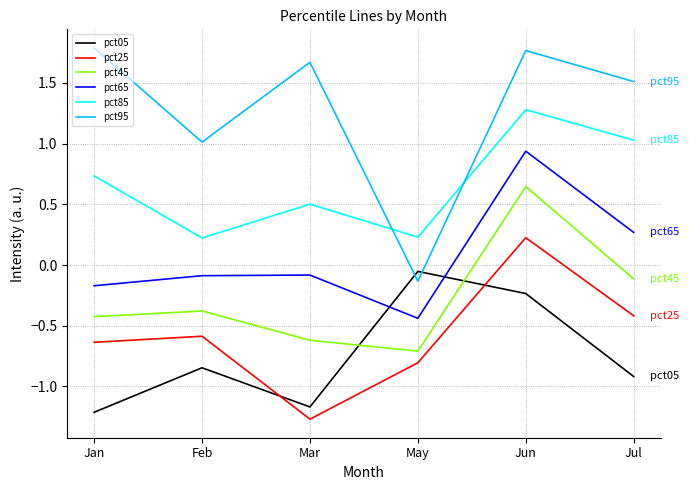

List the series in order of their peak value, highest first.

pct95, pct85, pct65, pct45, pct25, pct05